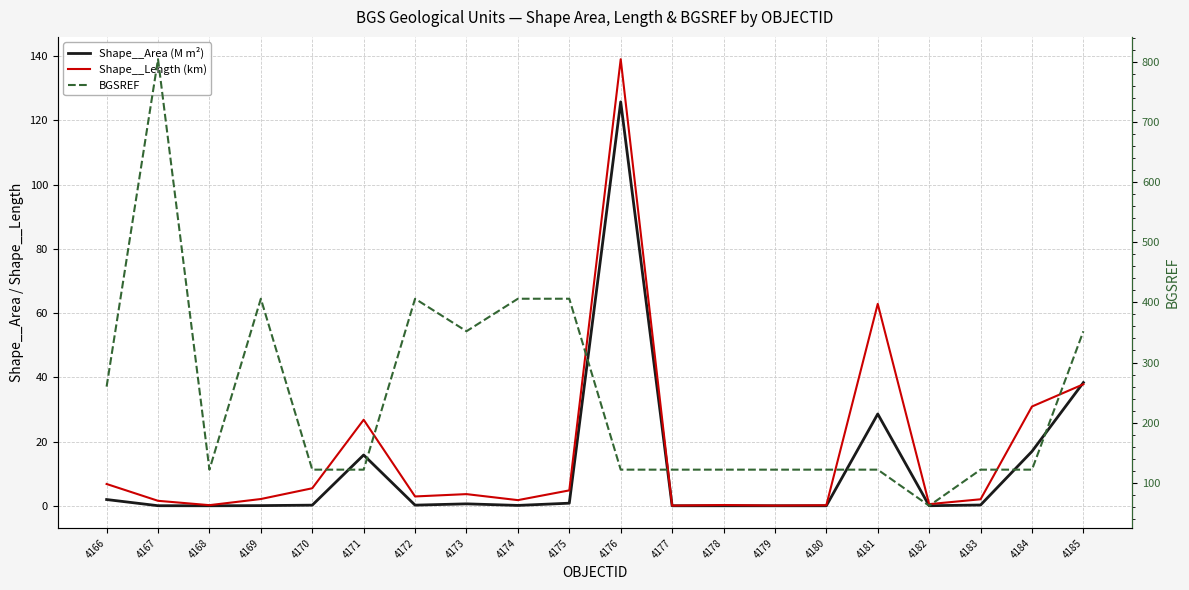

How many values in the Shape__Length (km) series are below 2?

8